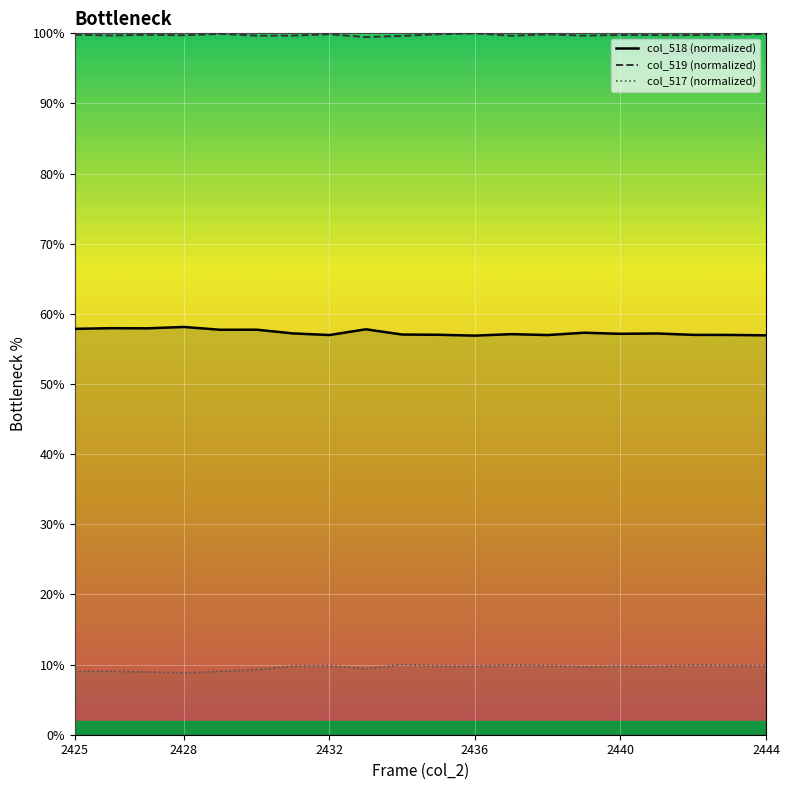

Count the number of categories in the chart.

20